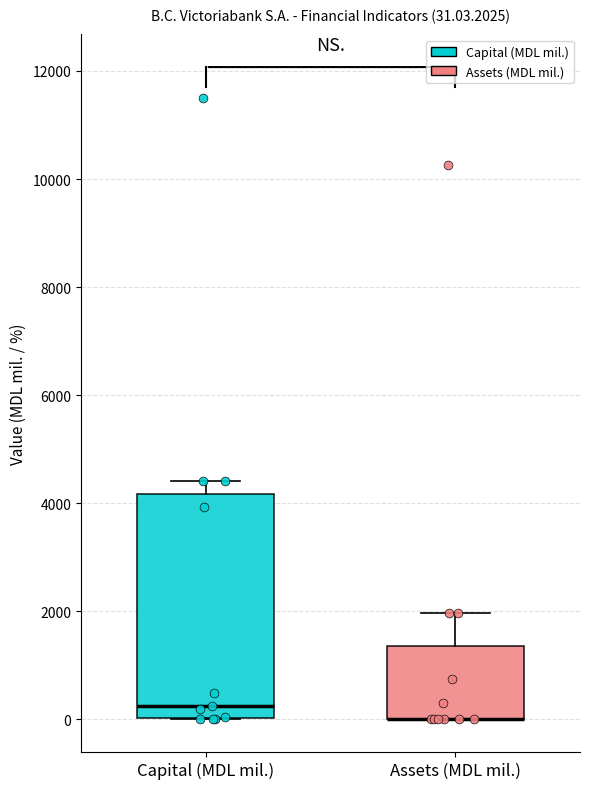

Which box is the tallest, from its lower edge to its upper edge?

Capital (MDL mil.)